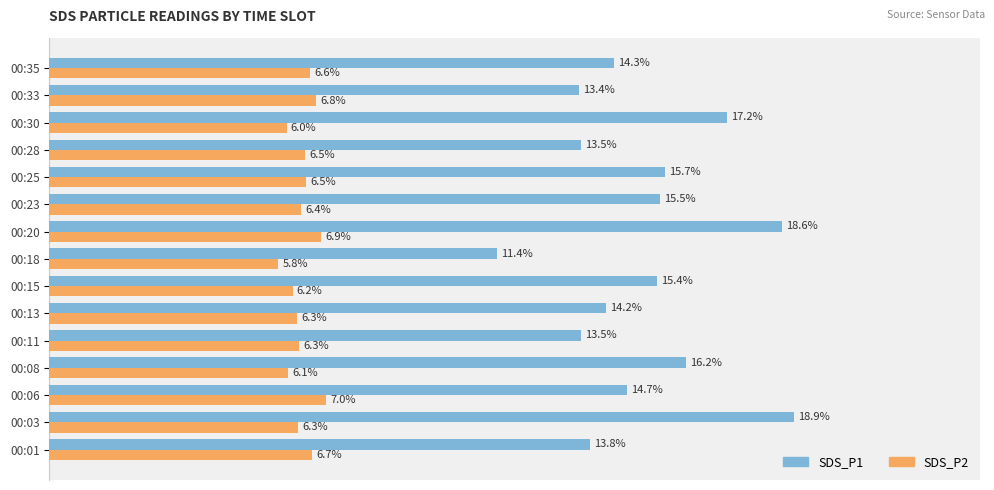

Which label corresponds to the largest value in the chart?

00:03